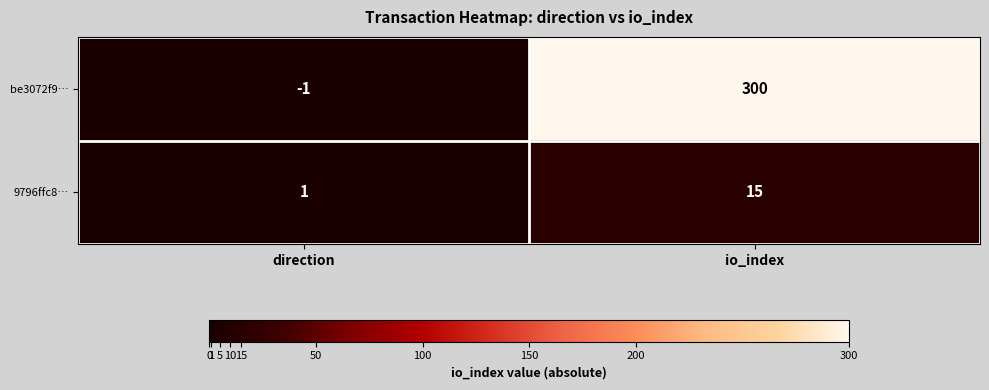

Reading left to right, transcribe all the data shown in this chart.

be3072f9…: -1	300
9796ffc8…: 1	15